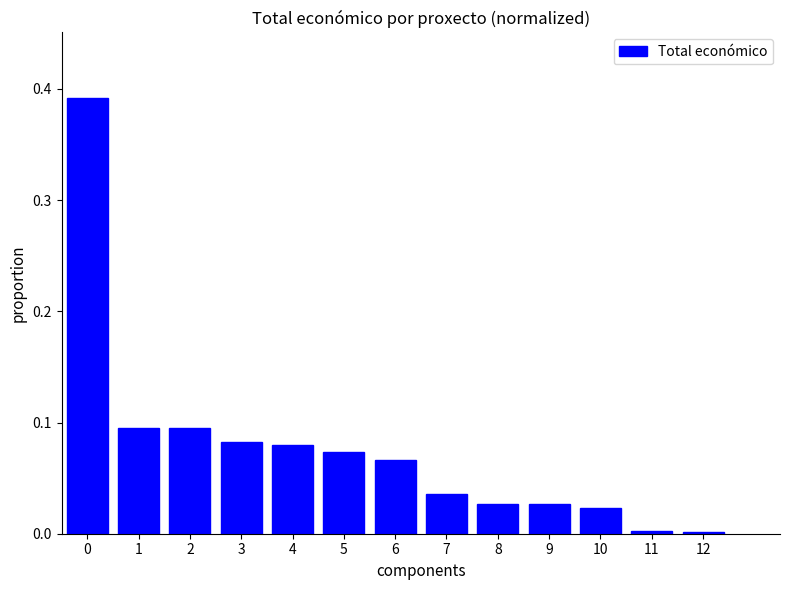

What is the sum of all values?

1.0